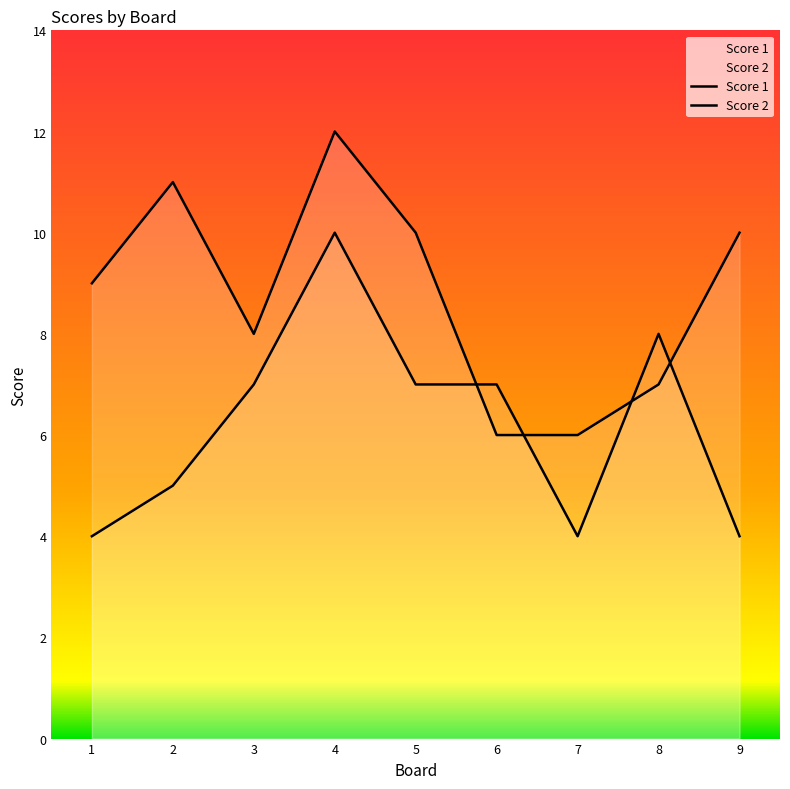

What is the total value across all series at 2?

16